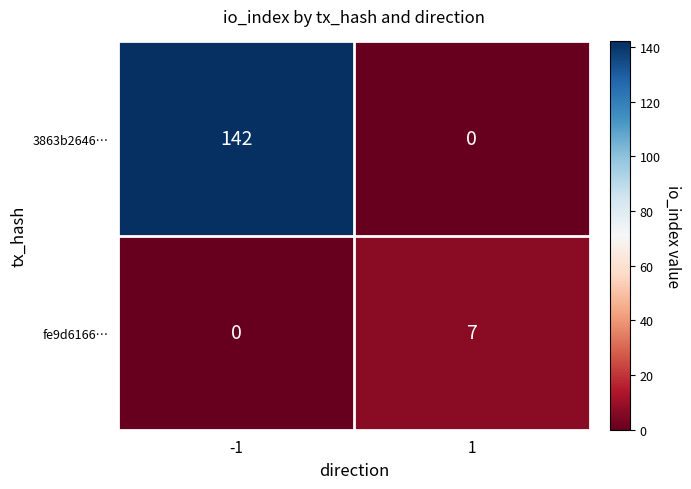

What is the approximate value of fe9d6166… at 1?

7